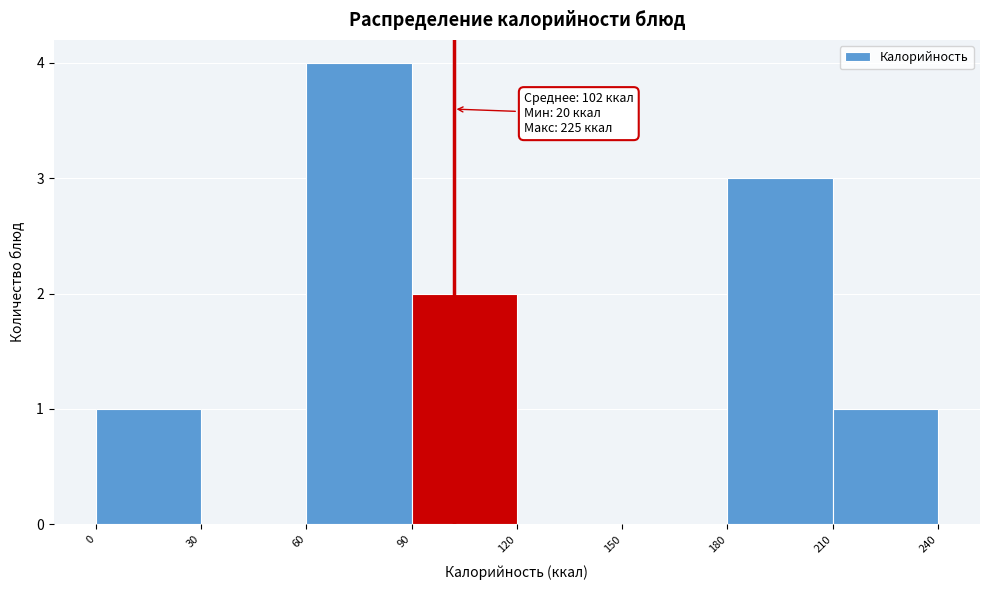

Which range on the x-axis has the tallest bar?

60 to 90